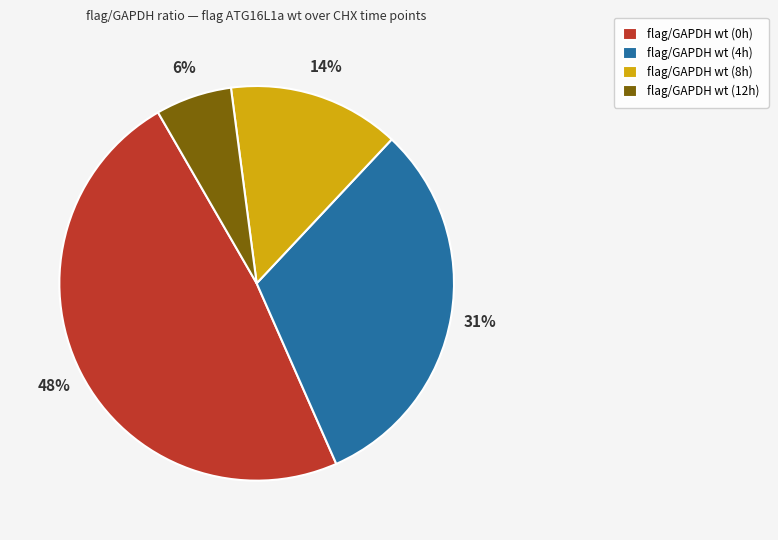

To the nearest percent, what percentage of the pie is flag/GAPDH wt (4h)?

31%